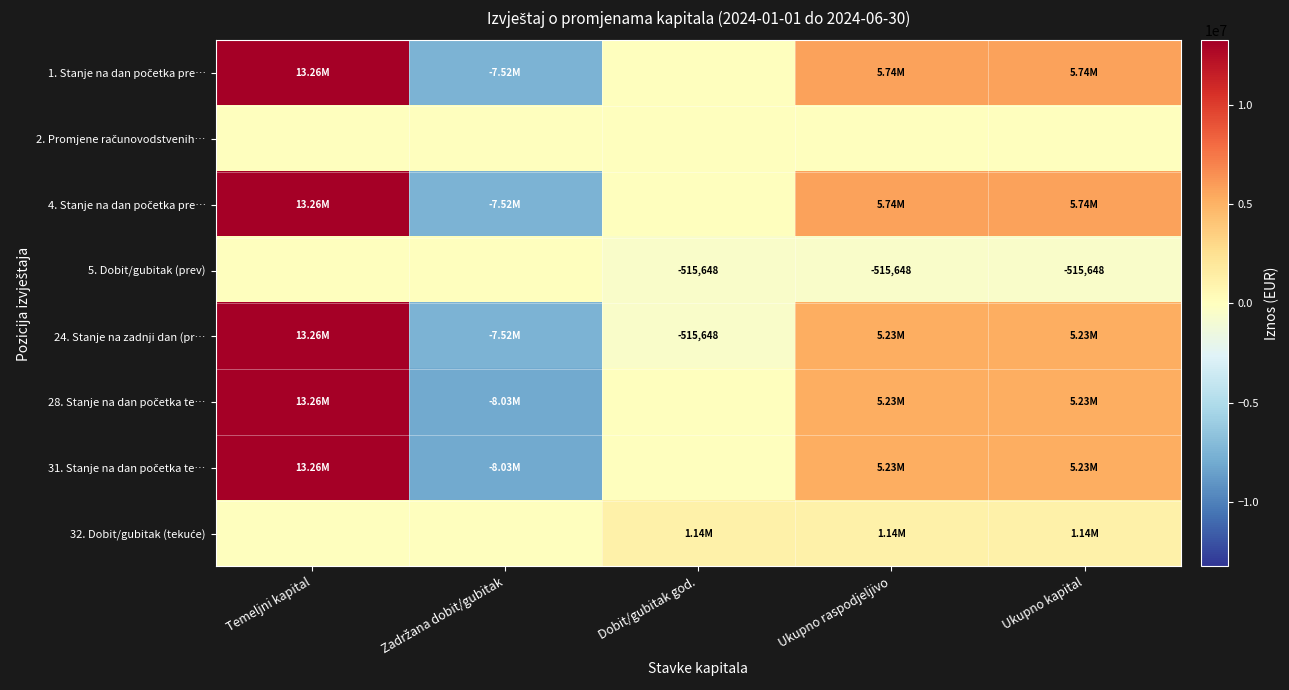

Count the 1. Stanje na dan početka pre… values in the range 0 to 5743354.

3